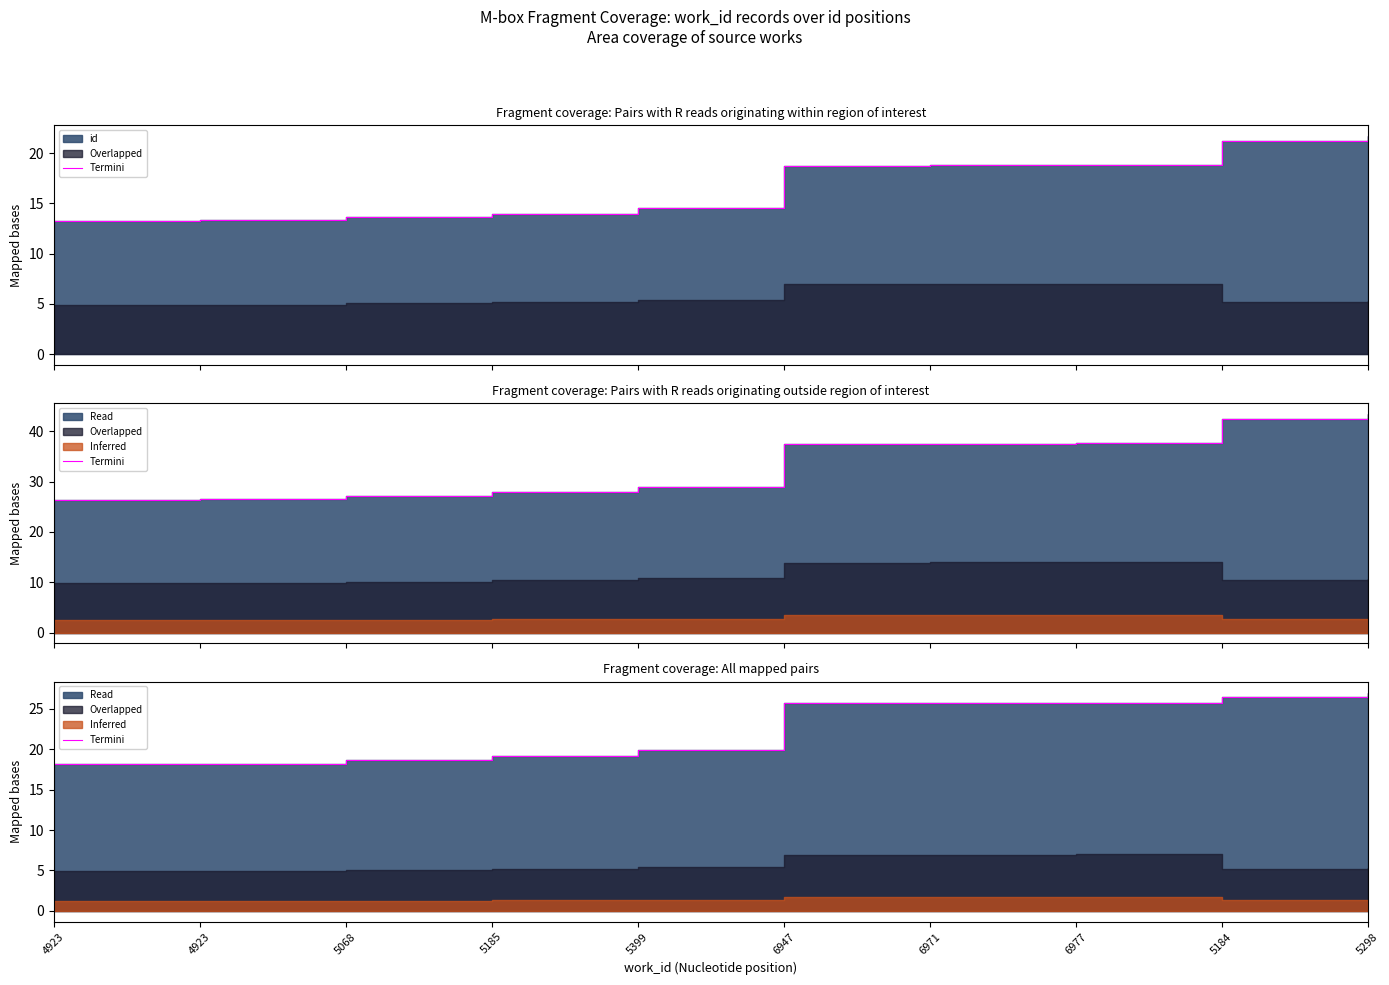

Between 5185 and 5068, which is larger?

5185